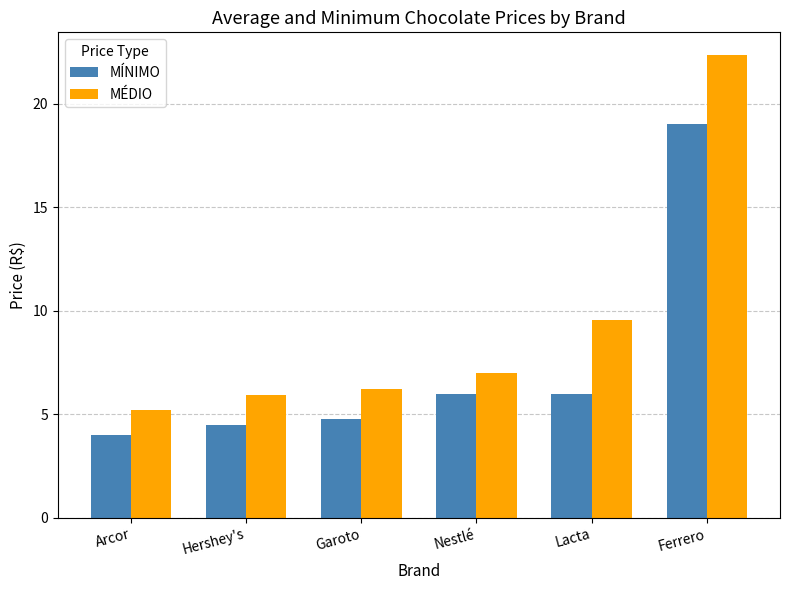

Are the bars grouped side by side (vs. stacked)?

Yes